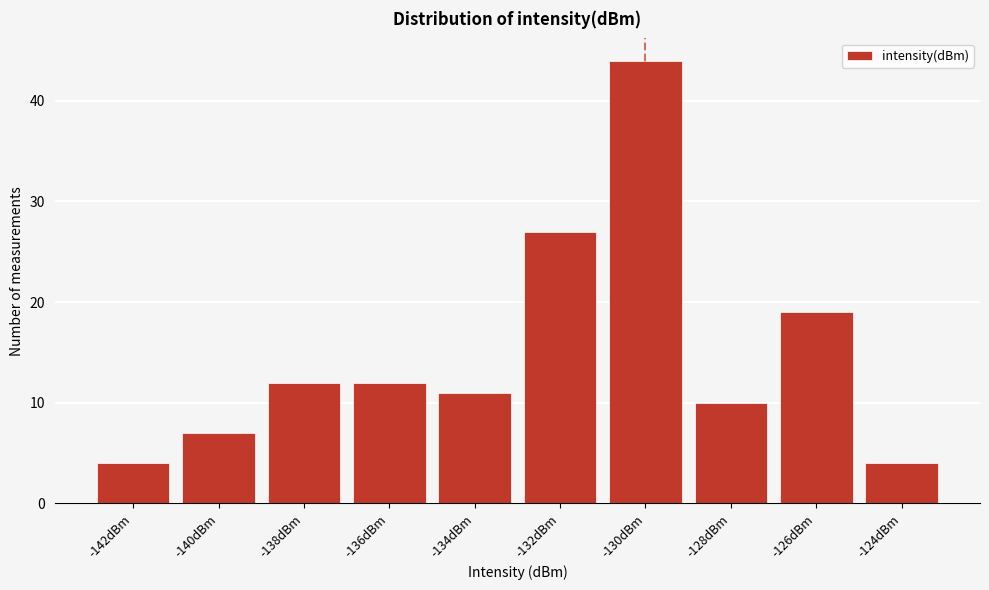

Reading left to right, transcribe all the data shown in this chart.

4	7	12	12	11	27	44	10	19	4